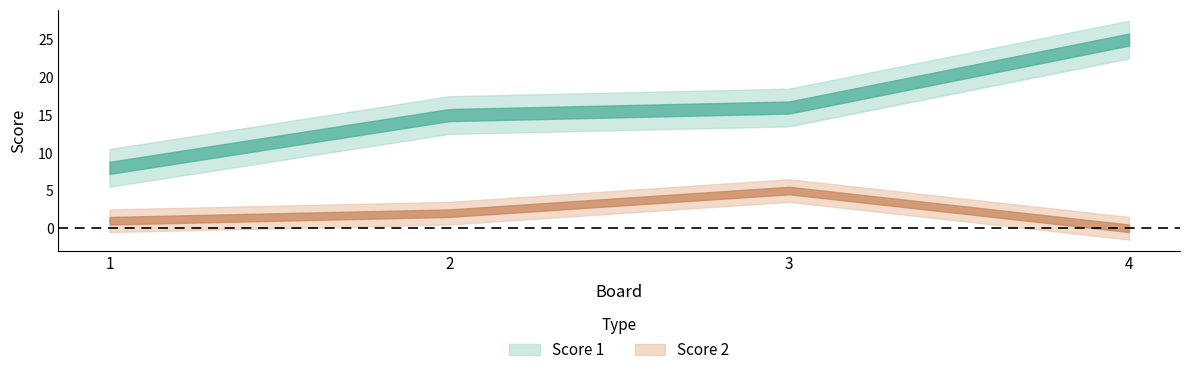

True or false: Score 2 and Score 1 cross at least once.

False